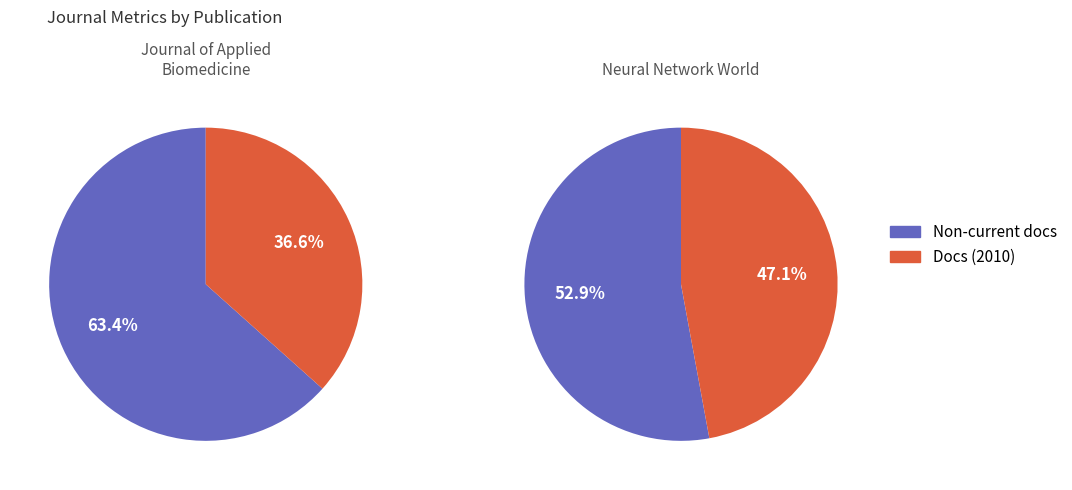

Is Neural Network World the majority of the pie?

No